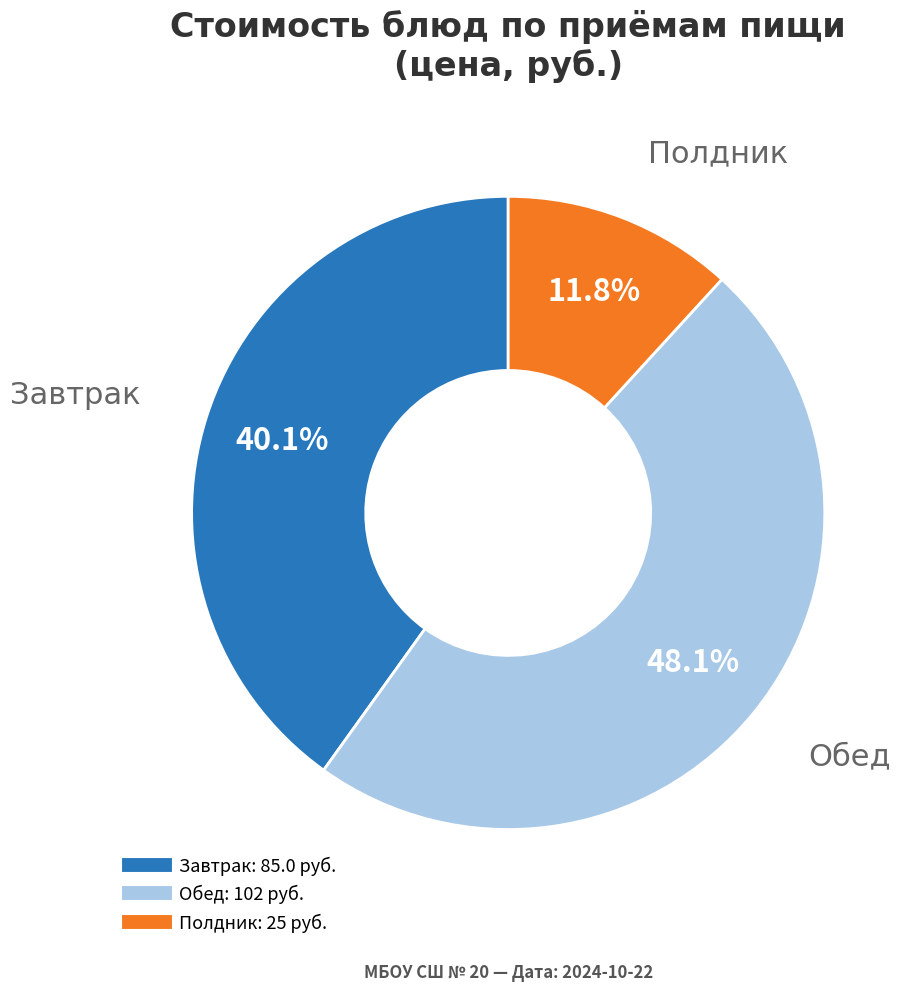

Does any single category account for the majority?

No